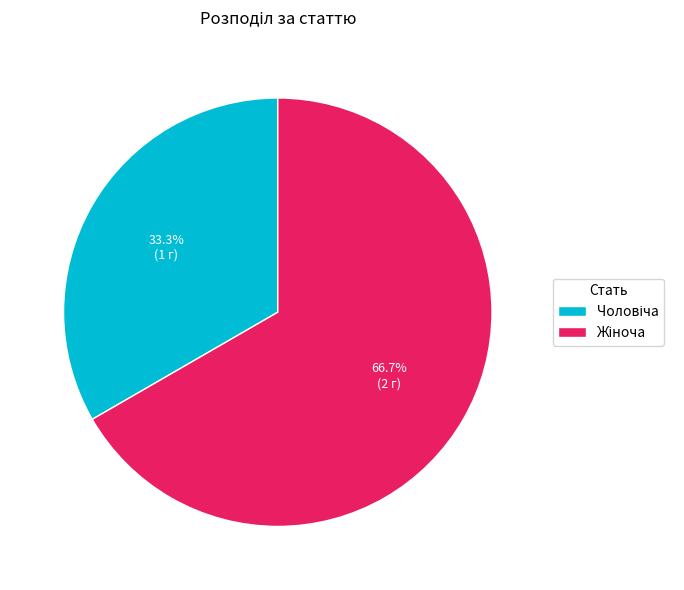

Does any single category account for the majority?

Yes